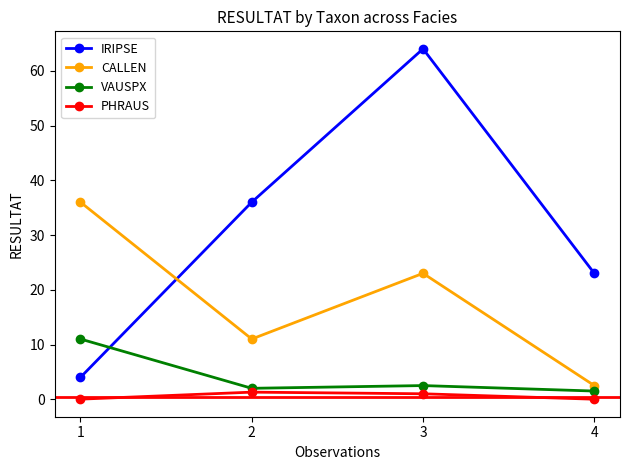

The value of CALLEN at 2 is 11.0. True or false?

True